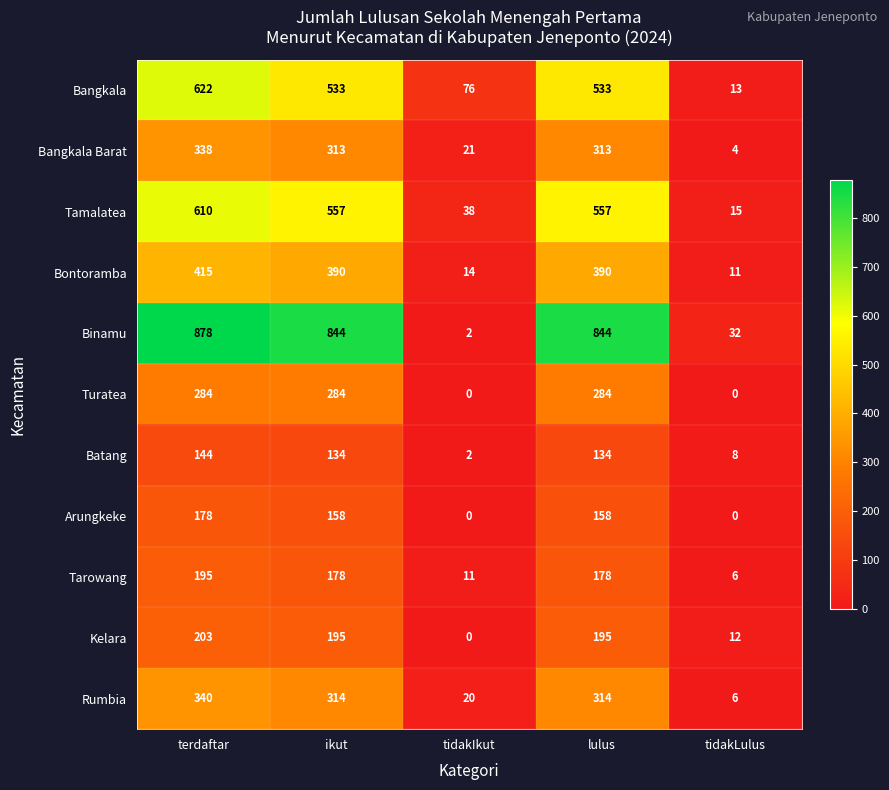

The value of Arungkeke at lulus is 233. True or false?

False